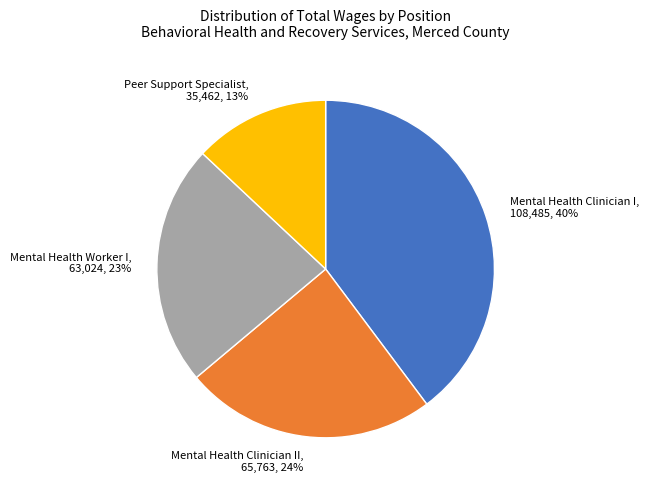

Which slice is the largest?

Mental Health Clinician I